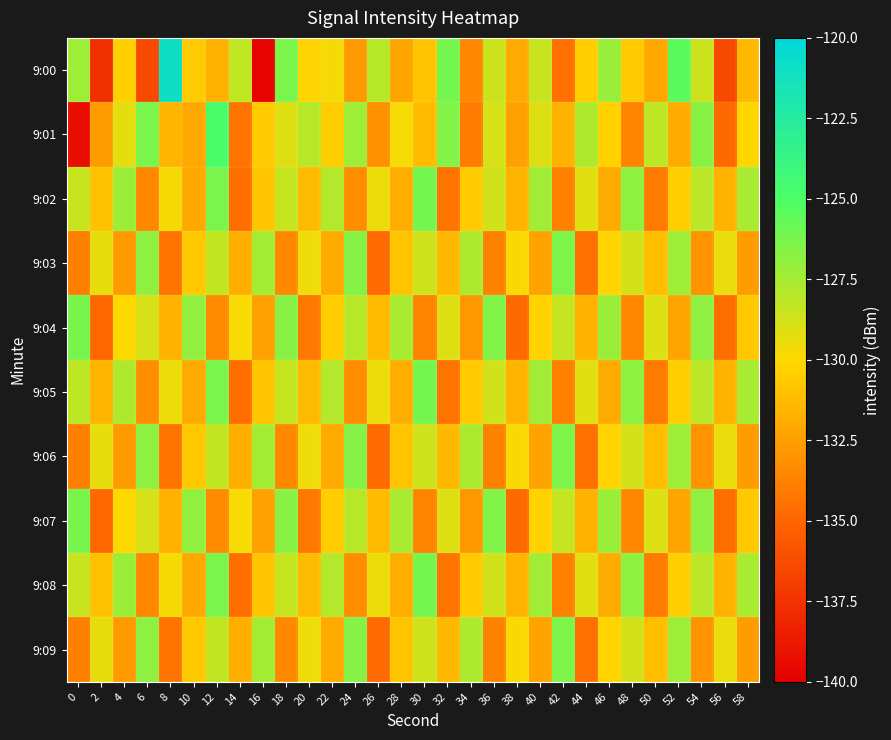

Which has a higher value, 38 or 30?

30